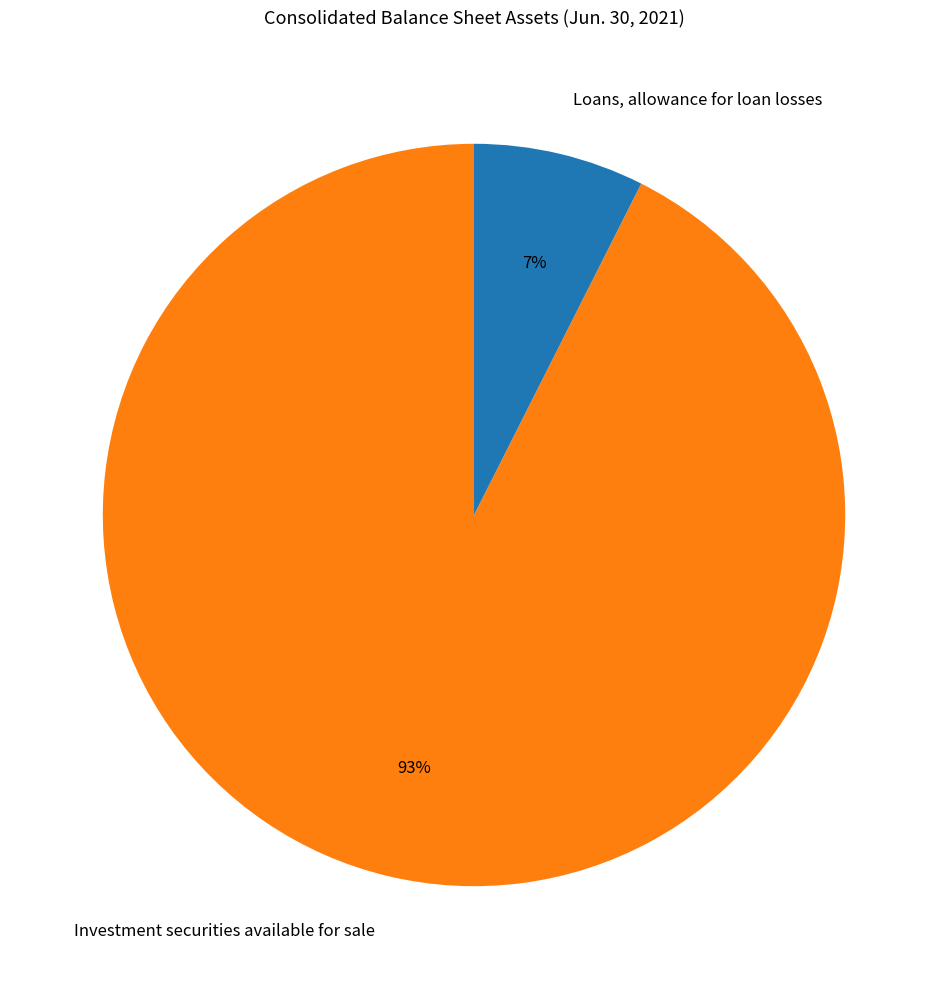

Is it true that Loans, allowance for loan losses is 13% of the pie?

False